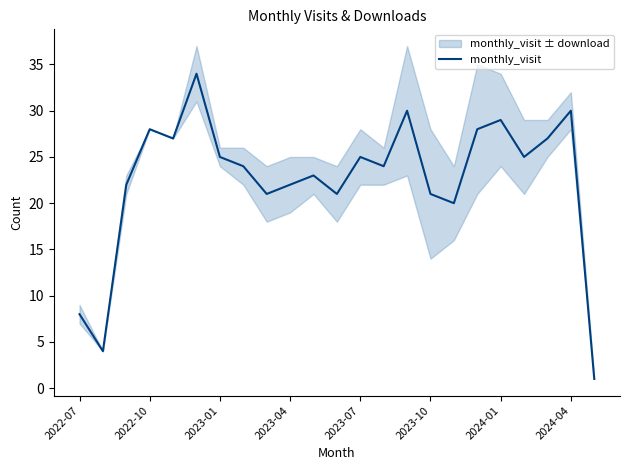

What is the highest value of the monthly_visit series?

34